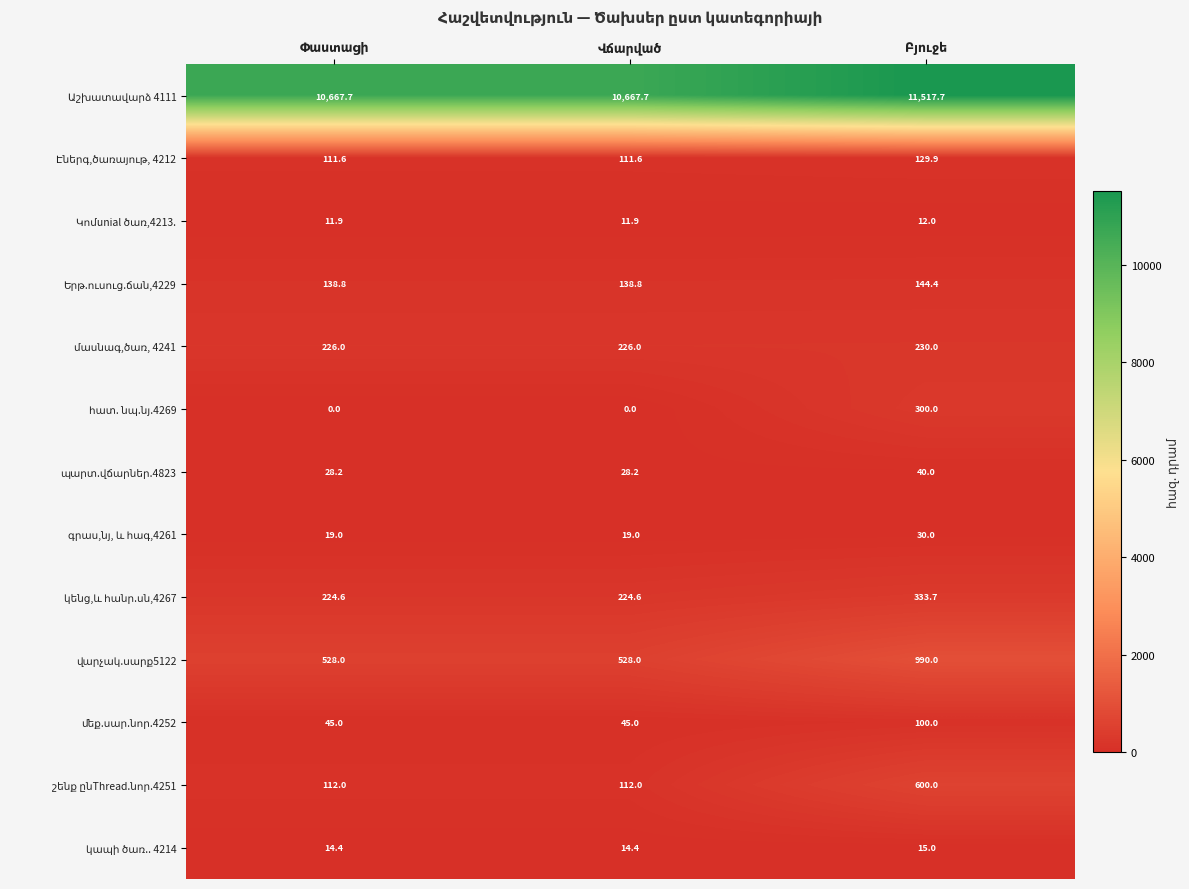

What is the maximum value shown in the chart?

11517.7